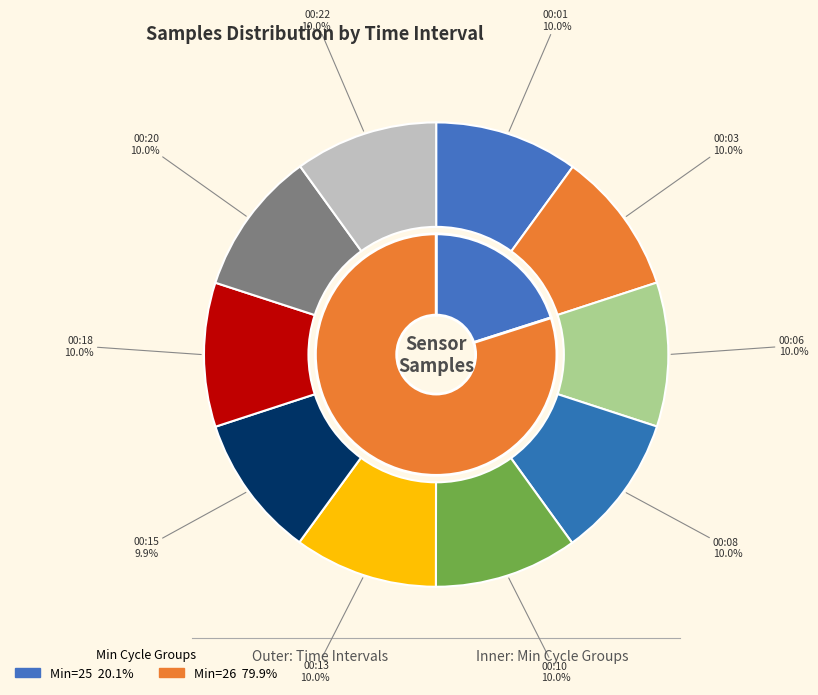

The 00:13 slice represents 10% of the pie. True or false?

True